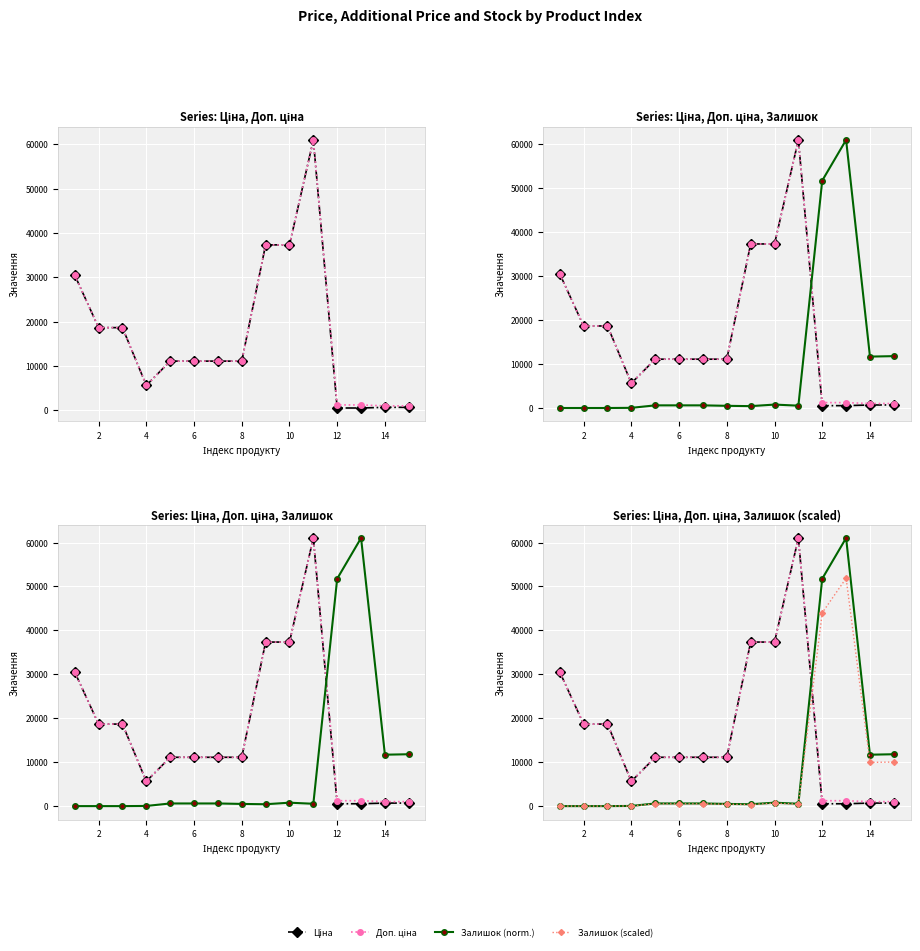

In Ціна, how many points are lower than both neighbors (excluding endpoints)?

1